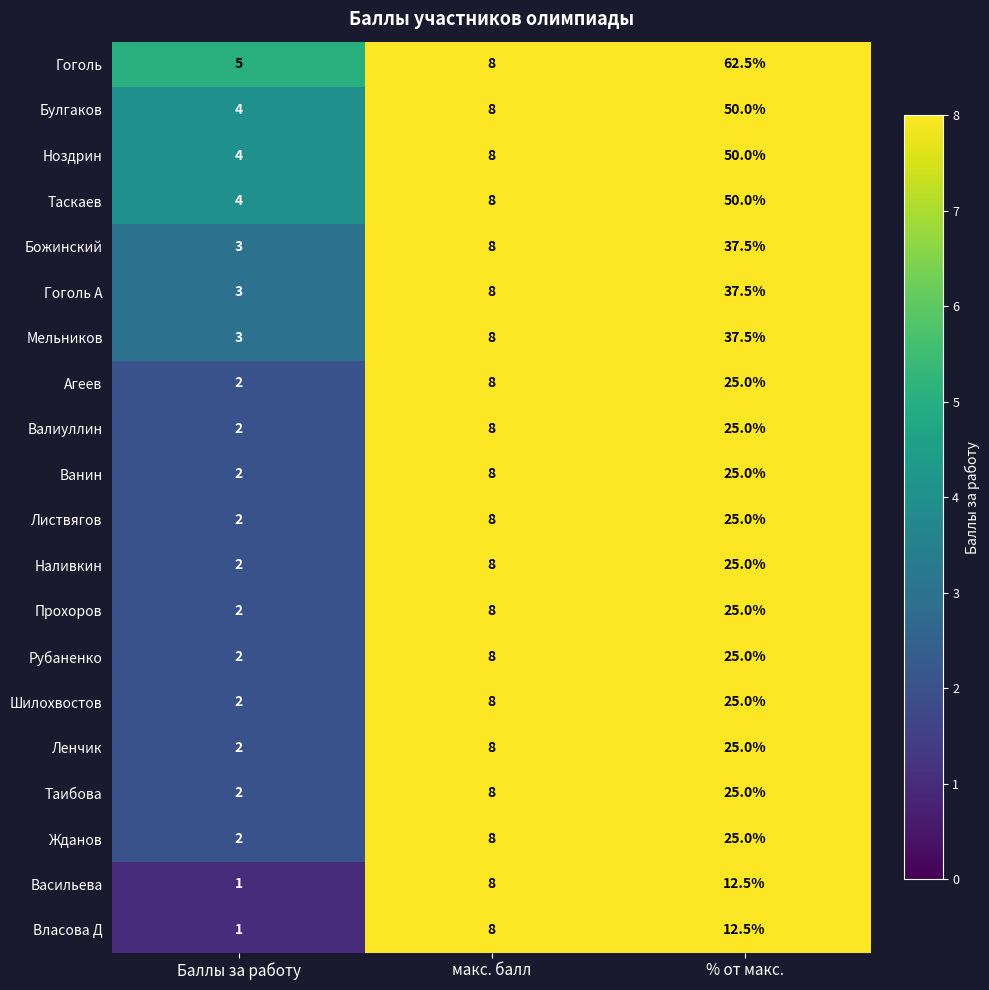

What is the difference between the Гоголь values at макс. балл and % от макс.?

54.5